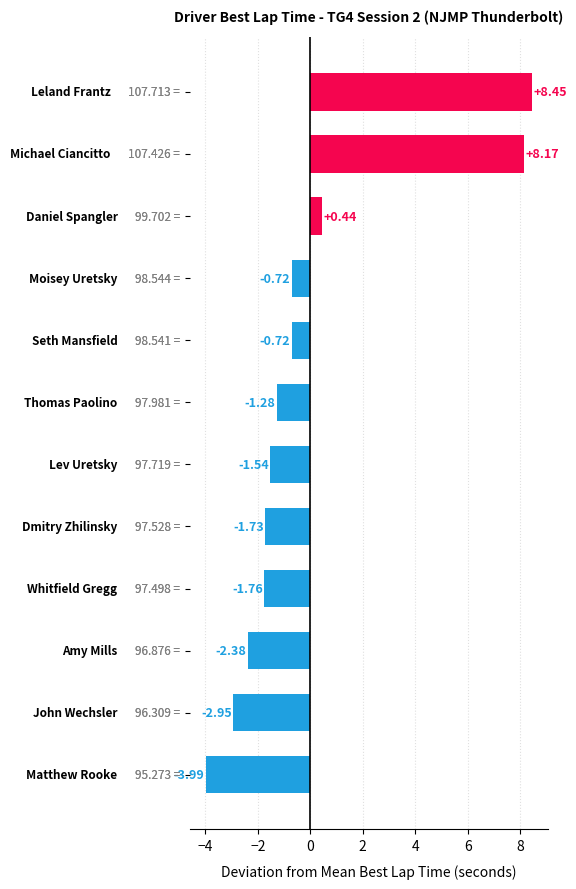

What is the difference between the maximum and minimum values?

12.4